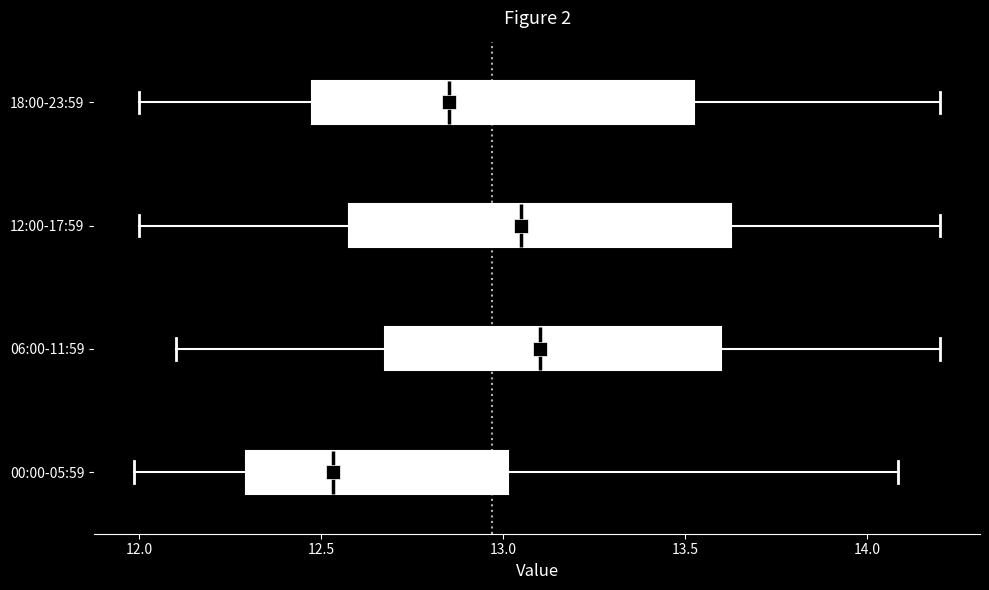

Where does the left whisker of the box for 18:00-23:59 end on the x-axis? The values are not printed on the chart, so give them approximately, as read against the axis.

12.00